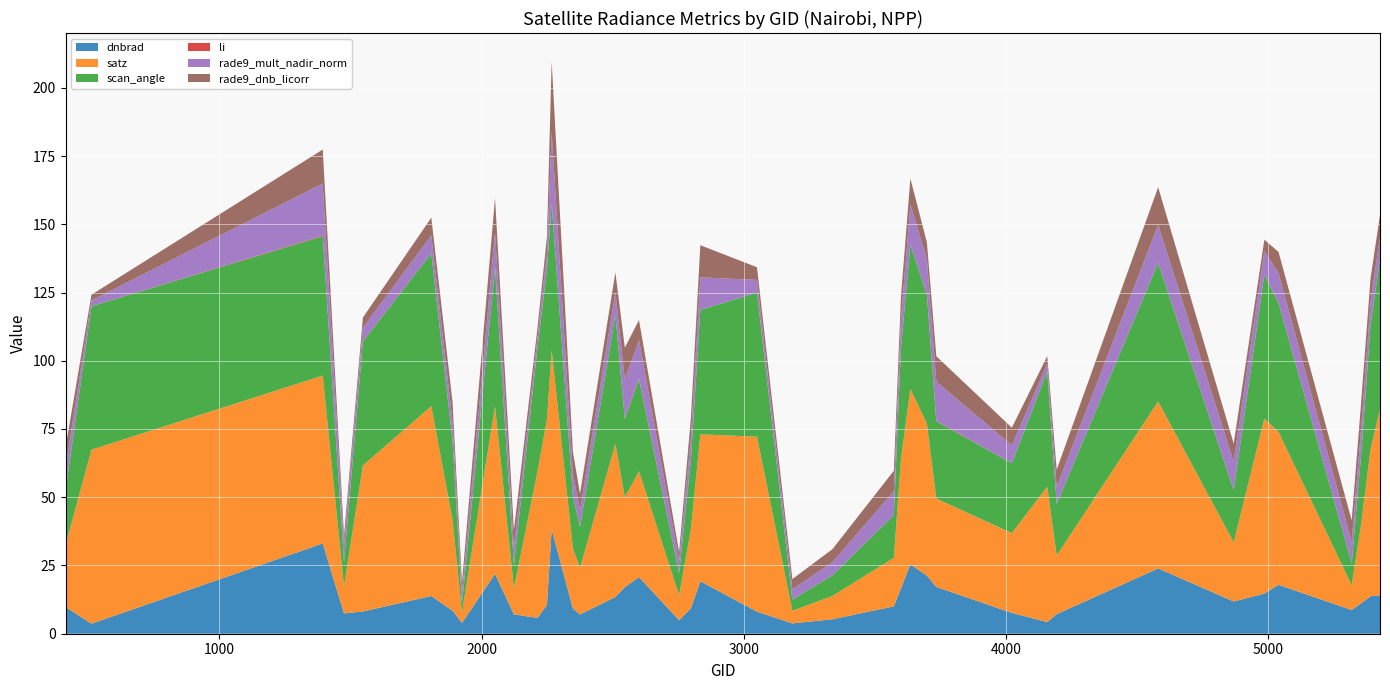

Reading left to right, what are all the values shown in this chart?

dnbrad: 9.8	3.7	33.1	7.4	8.1	13.8	8.4	3.9	21.9	7.1	5.8	10.5	38.2	9.2	7.0	13.5	17.0	20.7	4.9	9.3	19.2	8.1	3.8	5.3	10.0	16.6	25.4	21.2	17.1	7.6	4.3	7.2	23.9	11.8	14.7	17.9	8.7	11.1	13.7	14.1
satz: 22.6	63.8	61.5	9.9	53.5	69.5	33.3	3.7	61.4	9.6	53.7	67.9	65.7	22.0	17.0	56.1	32.9	38.8	9.1	29.0	53.8	64.1	4.6	8.6	17.8	47.4	64.2	55.8	32.4	29.2	49.5	21.5	61.2	21.7	64.1	56.0	9.1	29.0	53.9	68.0
scan_angle: 19.9	52.5	51.1	8.7	45.3	56.0	29.0	3.3	51.0	8.5	45.5	55.1	53.8	19.4	15.0	47.3	28.7	33.7	8.1	25.4	45.6	52.8	4.1	7.6	15.7	40.6	52.8	47.0	28.3	25.6	42.3	18.9	50.8	19.1	52.7	47.2	8.0	25.4	45.6	55.2
li: 0.0	0.0	0.2	0.1	0.0	0.0	0.0	0.0	0.0	0.0	0.0	0.0	0.0	0.0	0.0	0.0	0.1	0.2	0.0	0.0	0.0	0.0	0.0	0.0	0.0	0.1	0.2	0.2	0.2	0.0	0.0	0.0	0.0	0.1	0.1	0.1	0.0	0.0	0.0	0.0
rade9_mult_nadir_norm: 8.6	2.1	19.1	6.7	5.1	6.5	7.0	3.9	12.7	6.4	3.6	6.0	25.9	8.1	6.1	8.2	14.3	14.1	4.5	8.0	12.0	4.7	3.8	4.8	8.6	10.7	14.6	13.0	14.4	6.5	2.8	6.3	13.8	10.4	8.5	11.0	7.9	9.6	8.5	8.1
rade9_dnb_licorr: 7.2	2.1	12.4	3.0	3.7	6.5	7.0	3.9	12.7	6.4	3.6	6.0	25.9	8.1	6.1	7.3	11.7	7.4	3.2	7.4	11.8	4.7	3.8	4.8	7.5	8.0	9.4	6.1	9.3	6.5	2.8	6.3	13.8	6.6	4.2	7.7	7.9	9.6	8.5	8.1